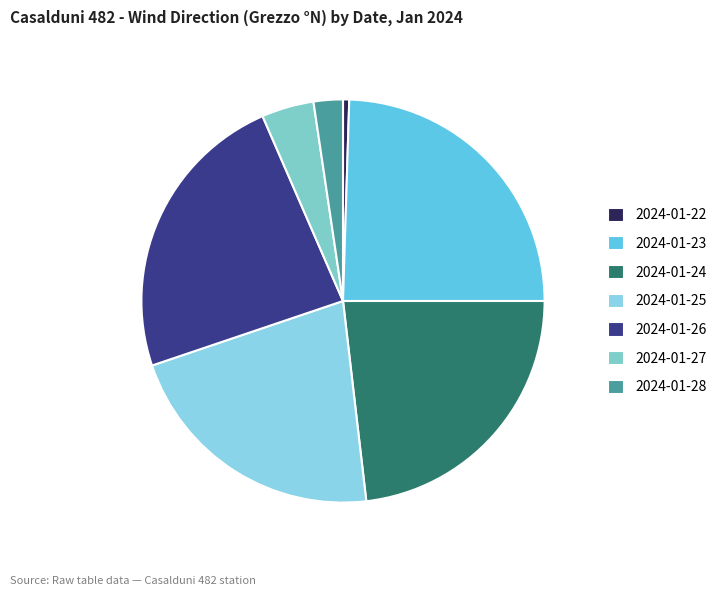

Combined, do 2024-01-26 and 2024-01-25 account for over 50%?

No